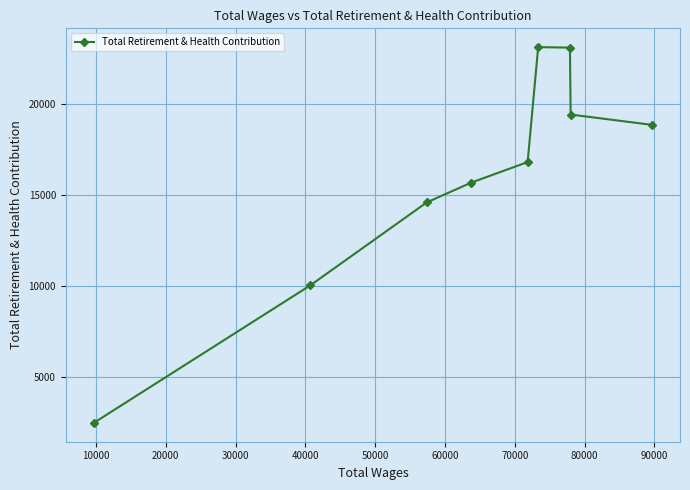

What is the value of the 5th point from the left?

16809